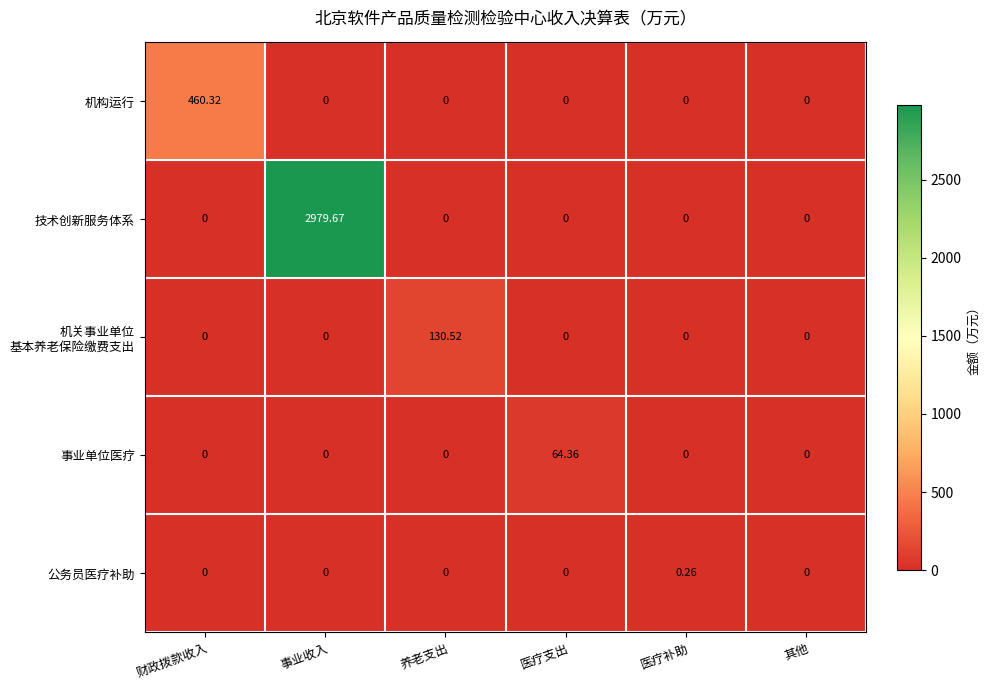

At which category is the sum across all series the highest?

事业收入